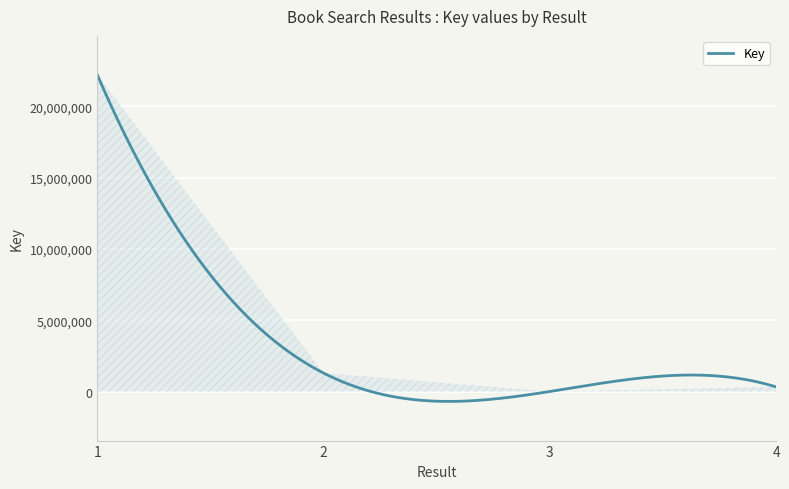

What is the difference between the maximum and minimum values?

22872405.3